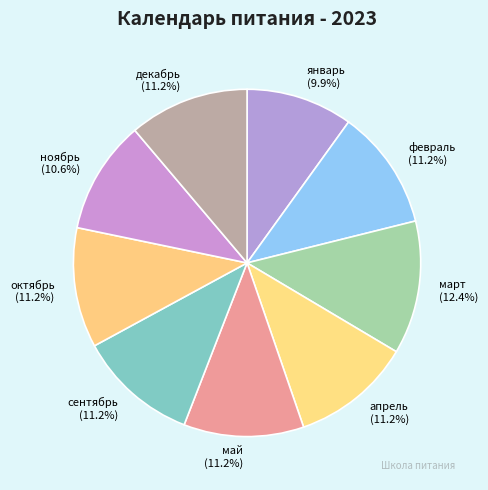

To the nearest percent, what percentage of the pie is декабрь?

11%